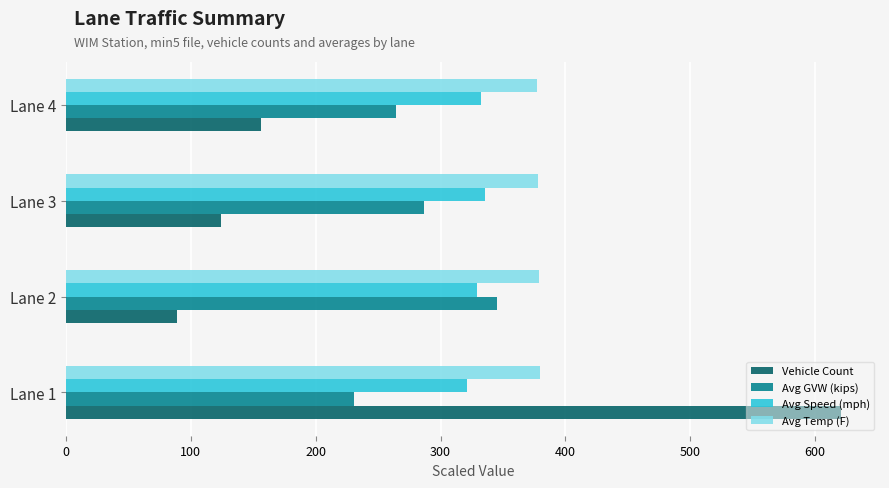

What is the difference between the highest and lowest values at Lane 2?

290.0